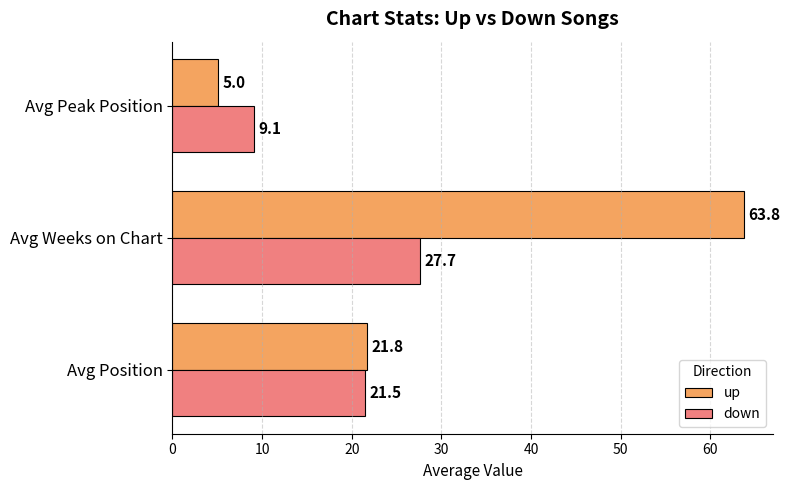

Which category has the highest value in the up series?

Avg Weeks on Chart